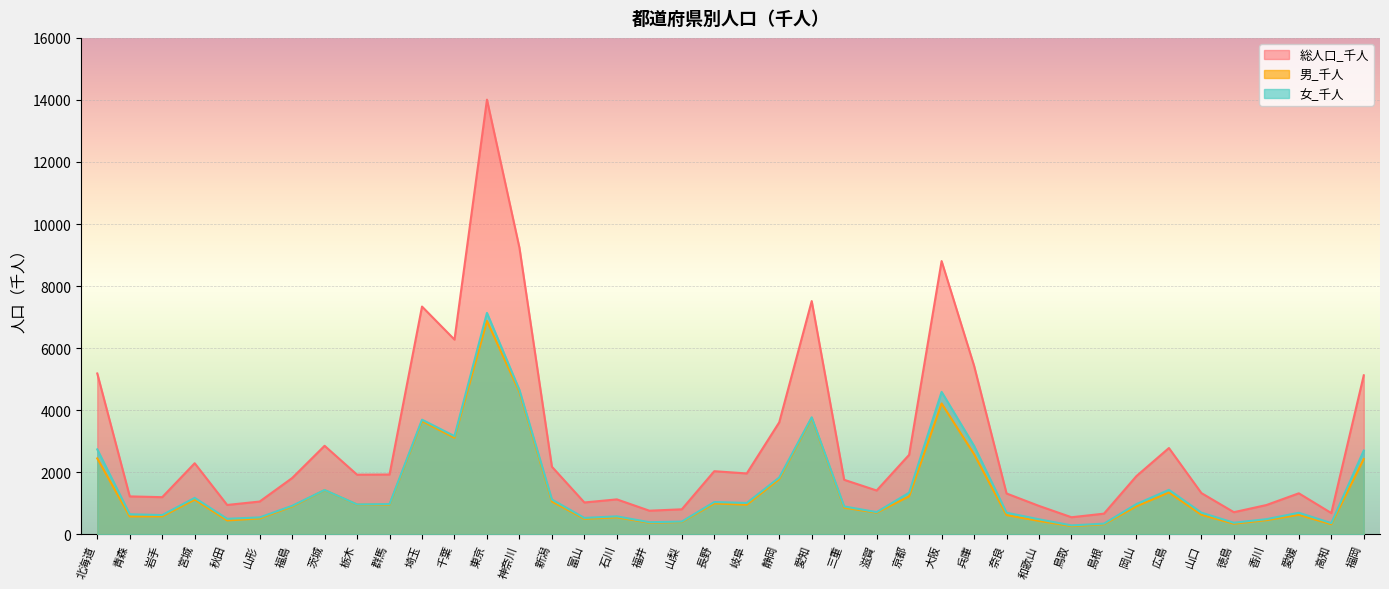

How many data points in 女_千人 are above 963?

19